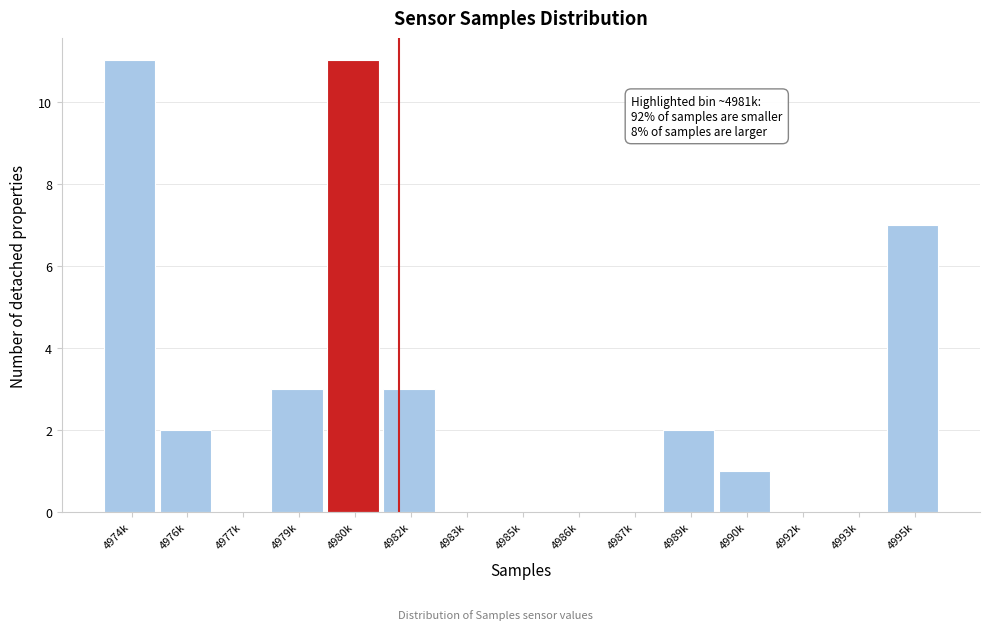

Reading right to left, transcribe all the data shown in this chart.

4995k=7	4993k=0	4992k=0	4990k=1	4989k=2	4987k=0	4986k=0	4985k=0	4983k=0	4982k=3	4980k=11	4979k=3	4977k=0	4976k=2	4974k=11